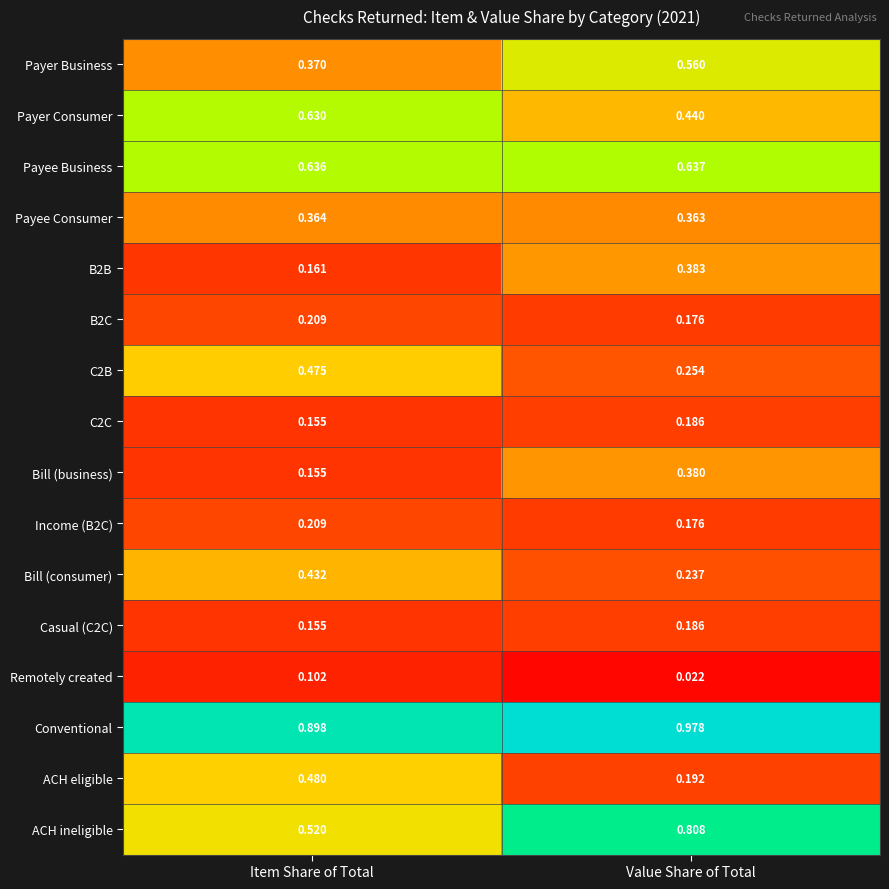

Where is C2B nearest to the value 0?

Value Share of Total